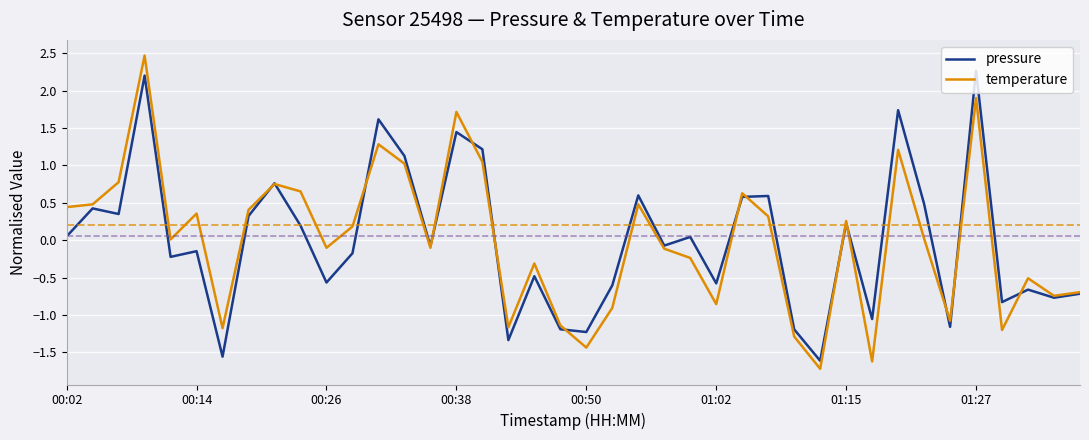

What is the greatest value displayed?

2.5